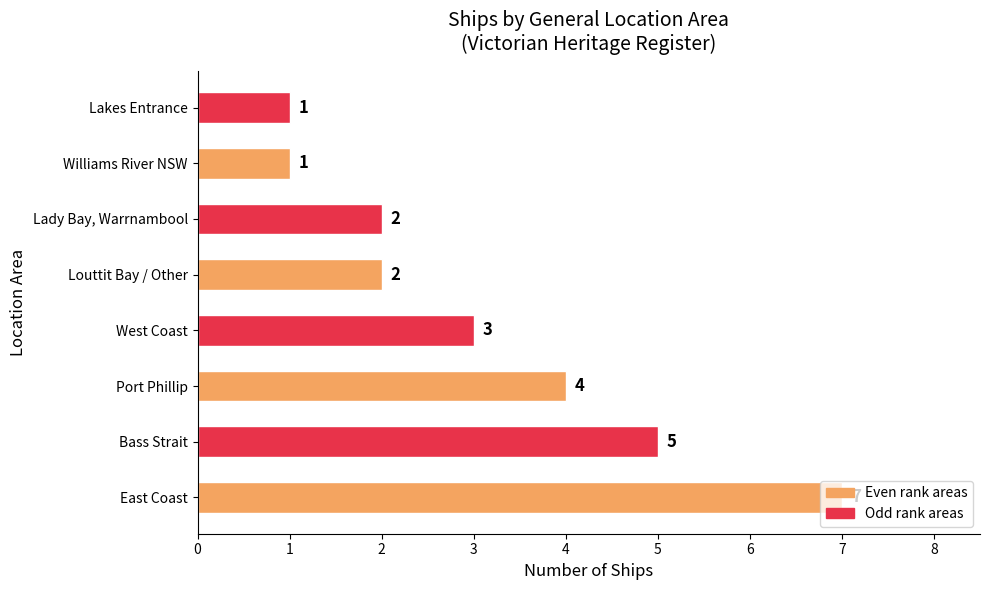

What is the difference between the maximum and second lowest values?

6